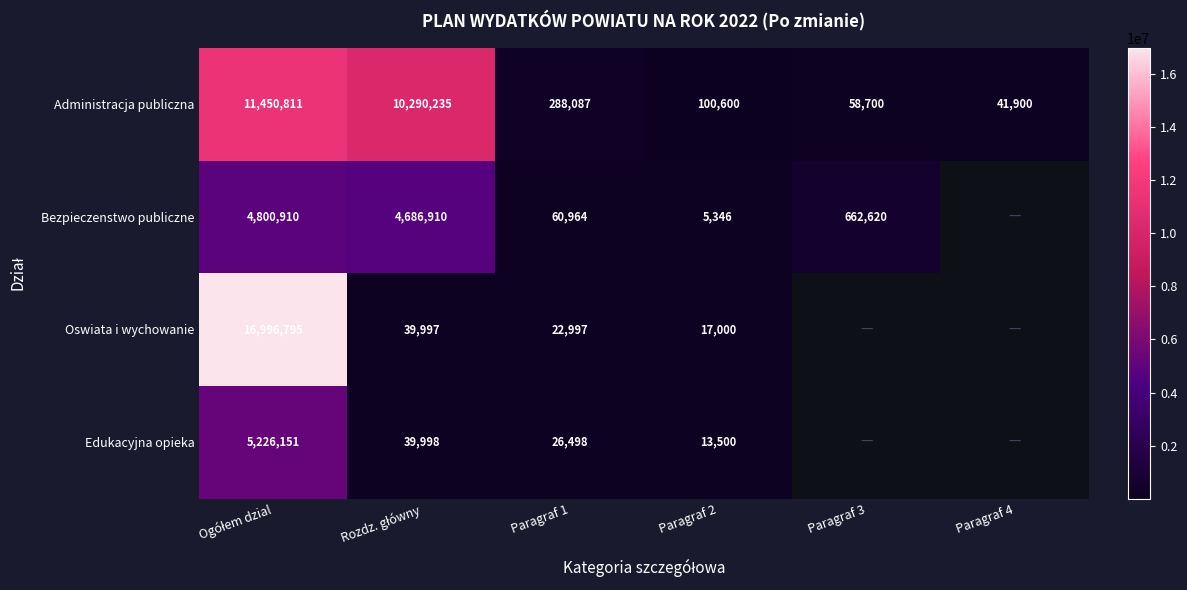

At which category is the sum across all series the highest?

Ogółem dzial